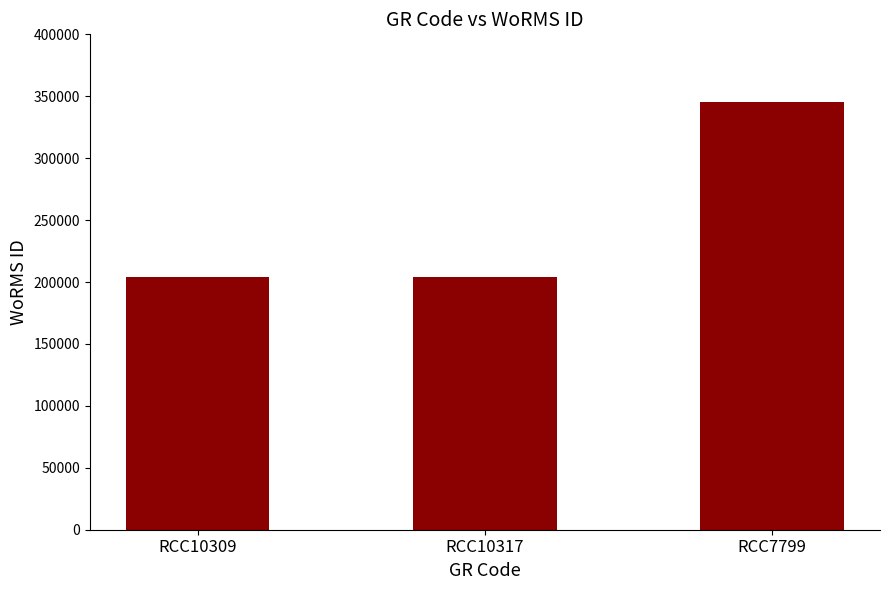

What is the label of the 1st bar from the right?

RCC7799